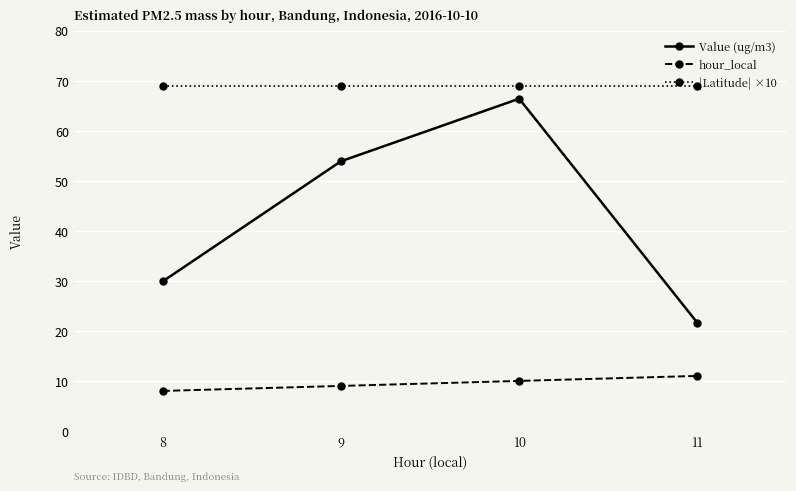

At which category is the sum across all series the highest?

10